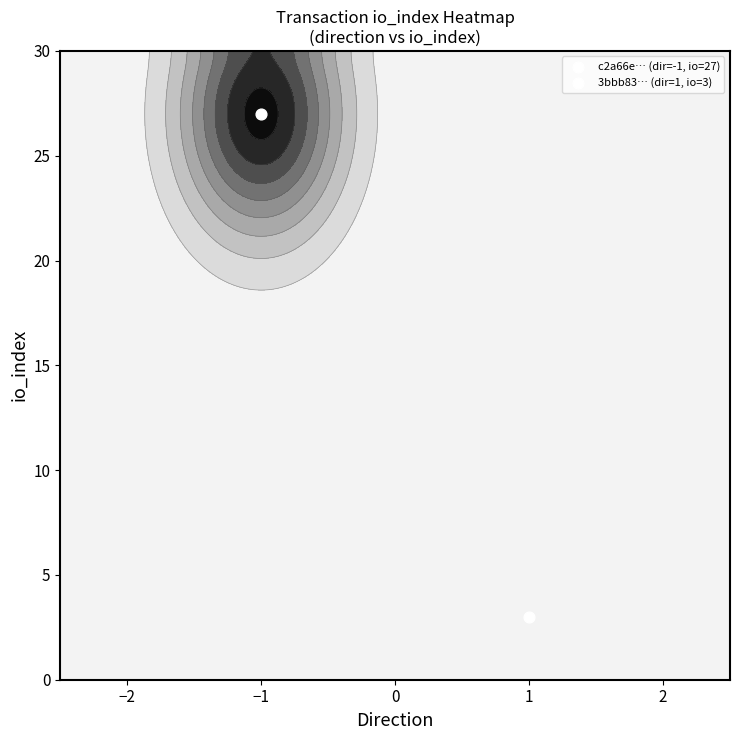

List the series in order of their peak value, highest first.

c2a66eaba1ae09a0fc0e1556a42028a156abcc3, 3bbb83806180bf2cdcbce6bac2685561ccfa3ae